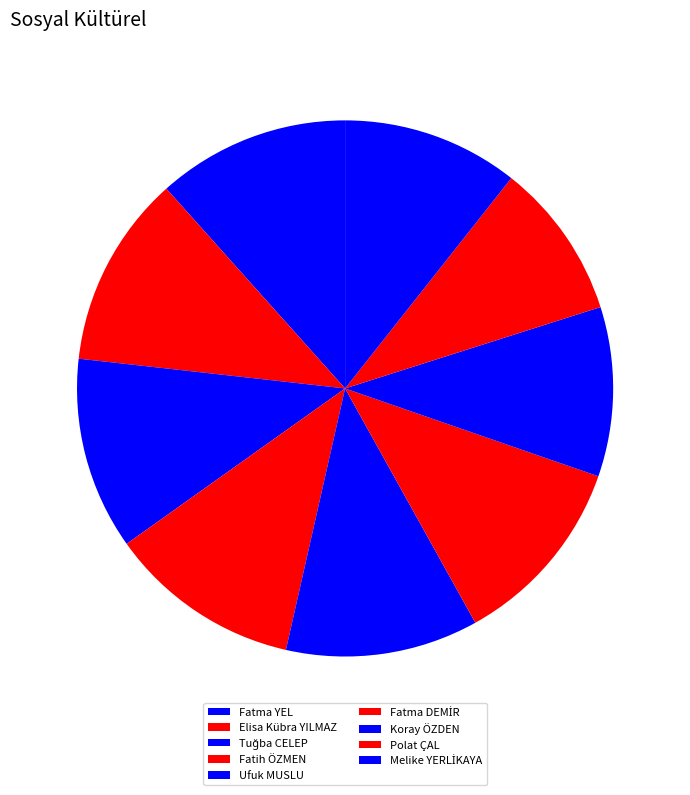

How much of the chart is everything except Fatih ÖZMEN?

88.4%